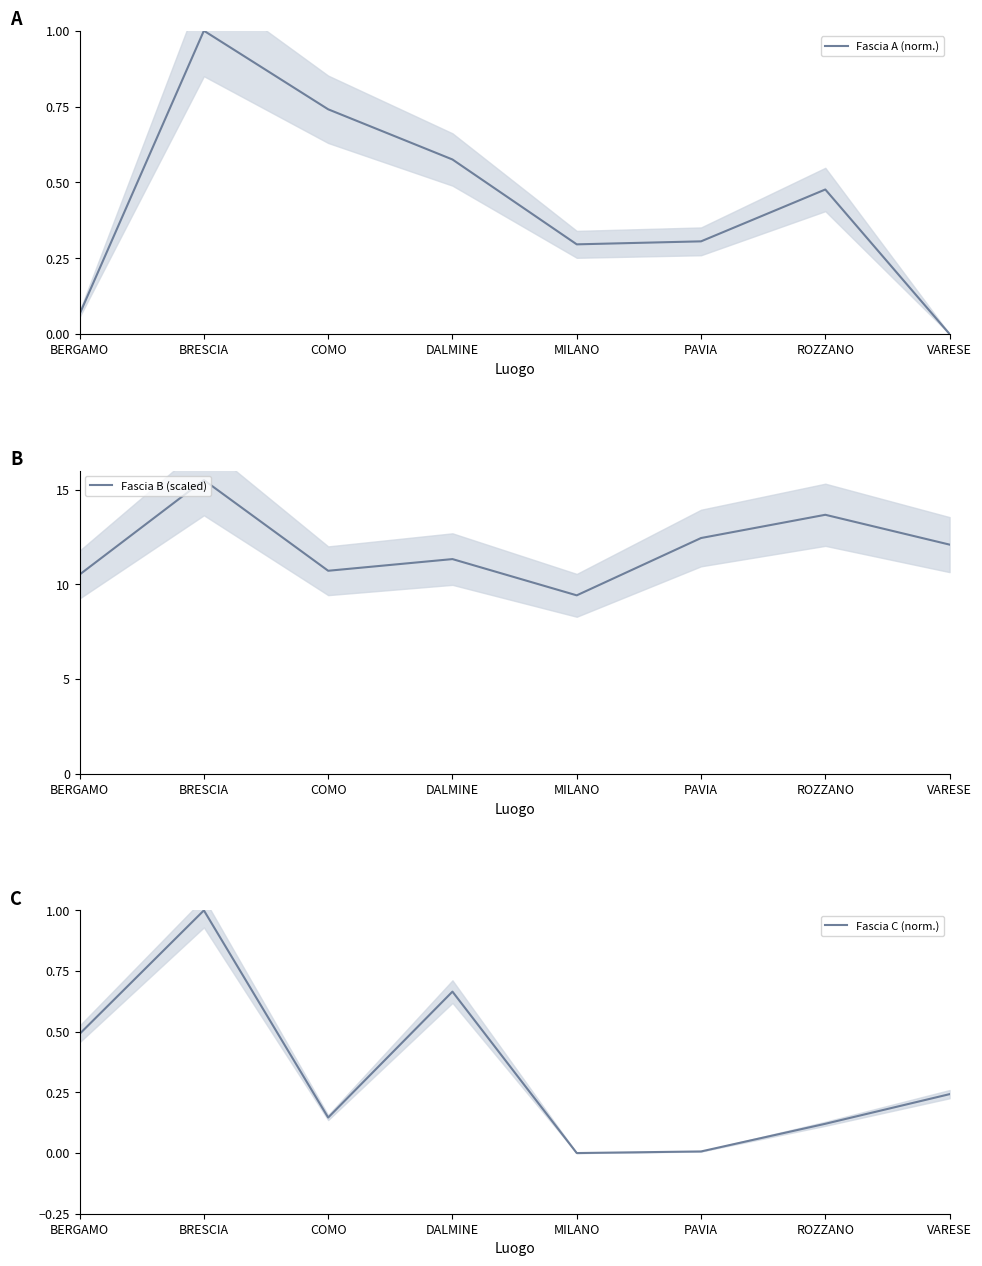

Where is the first local minimum for Fascia C (norm.)?

COMO